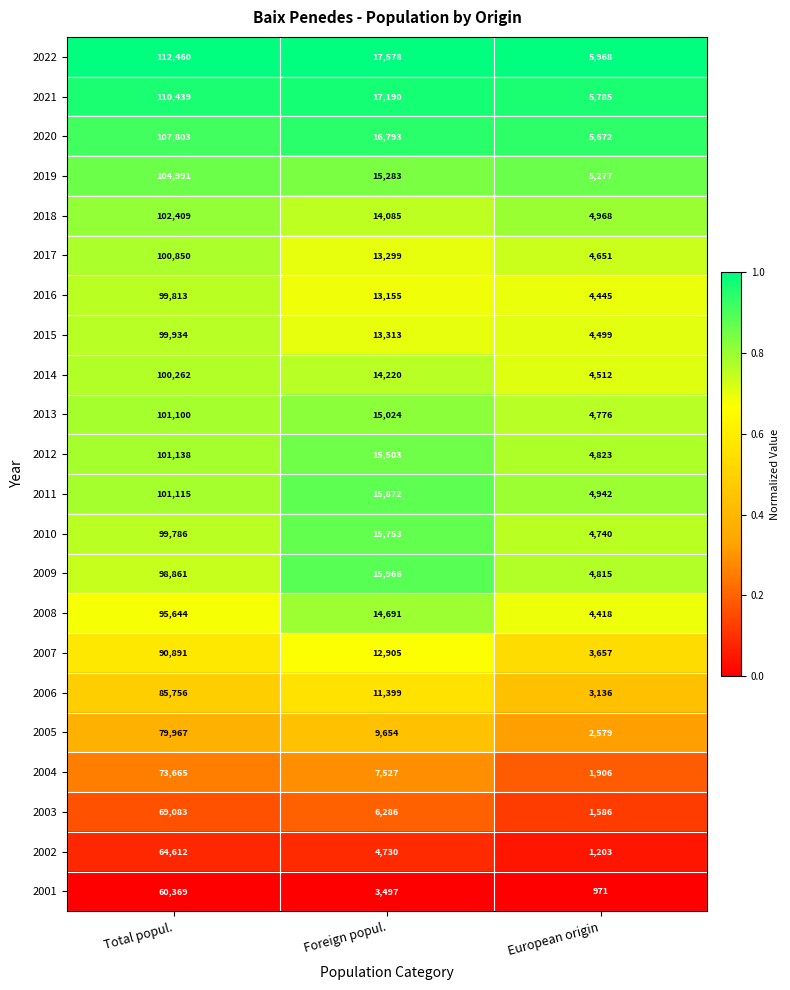

Which series has the widest spread of values?

2022